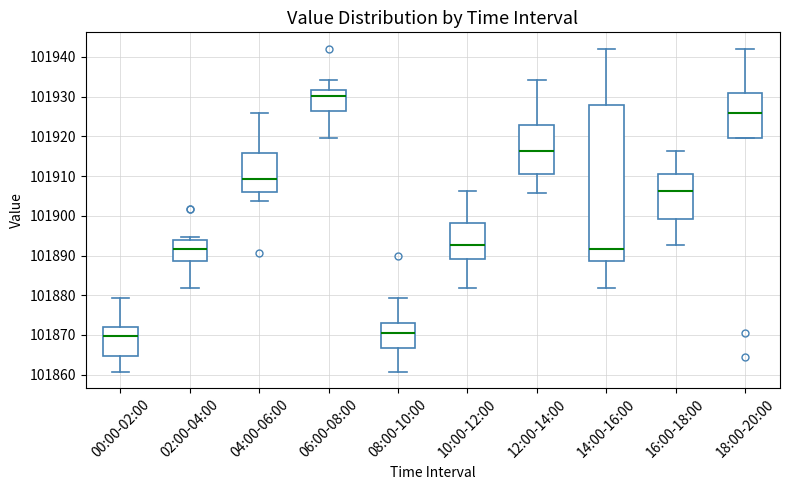

Which box is the tallest, from its lower edge to its upper edge?

14:00-16:00